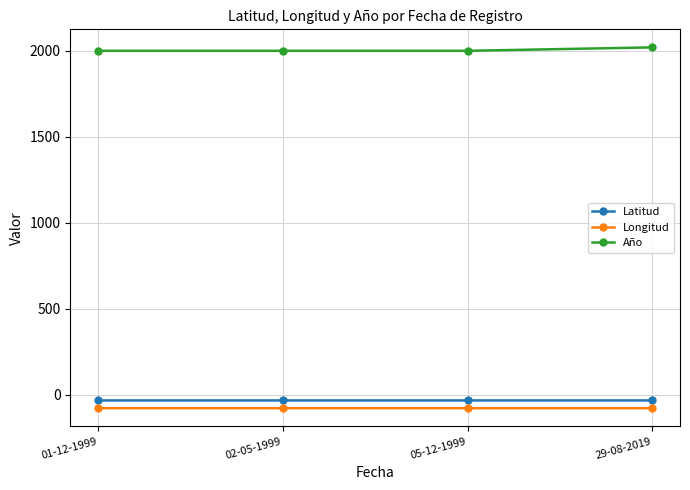

What is the maximum value shown in the chart?

2019.0